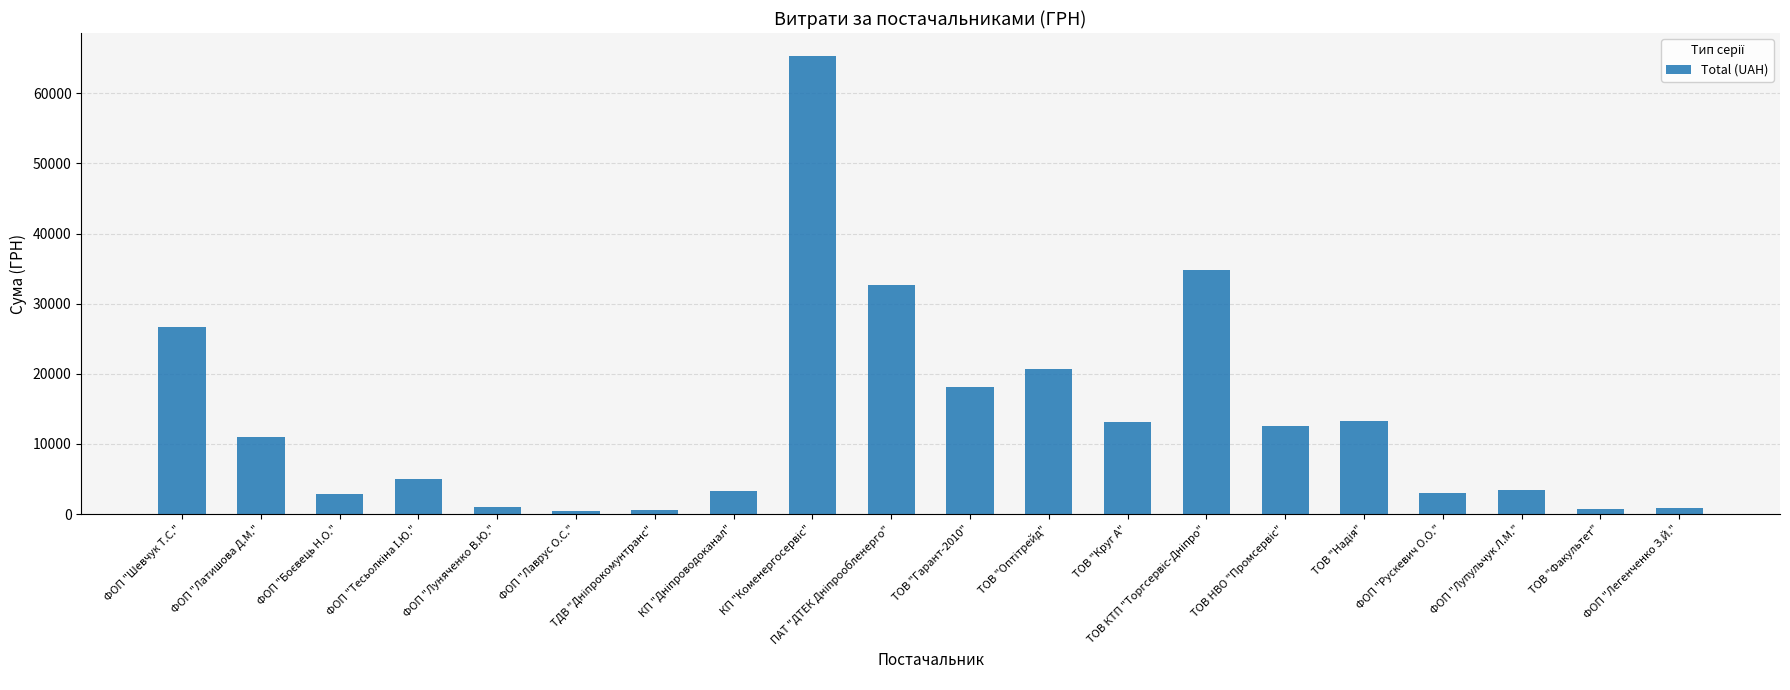

What is the greatest value displayed?

65337.6